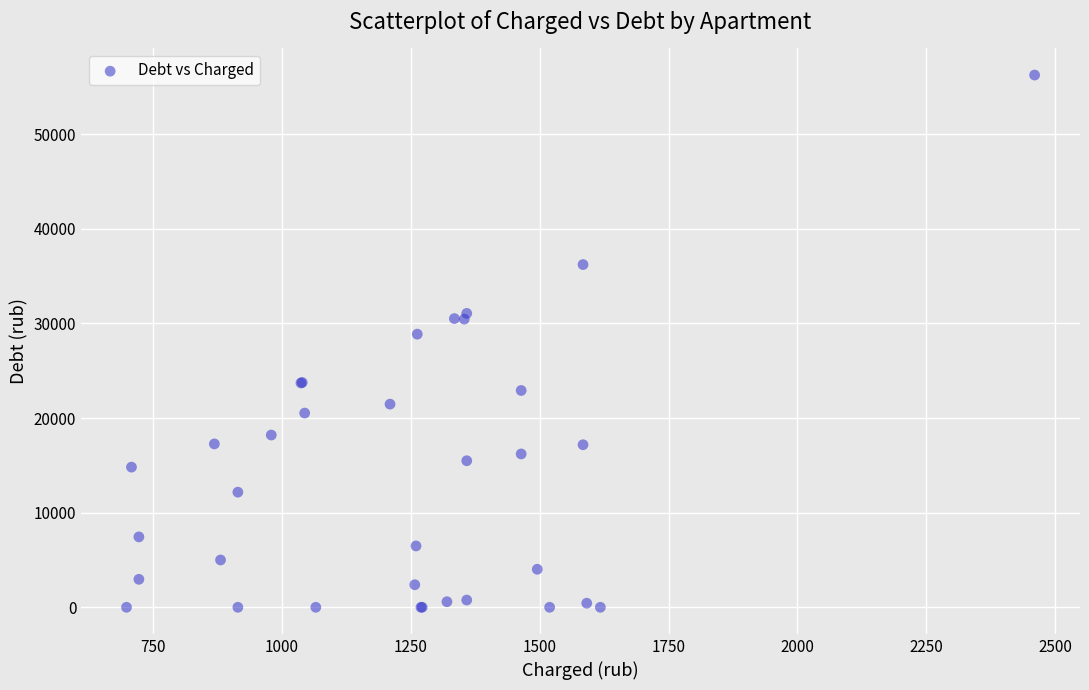

What Y value in the scatter plot is closest to 28130?

28871.0